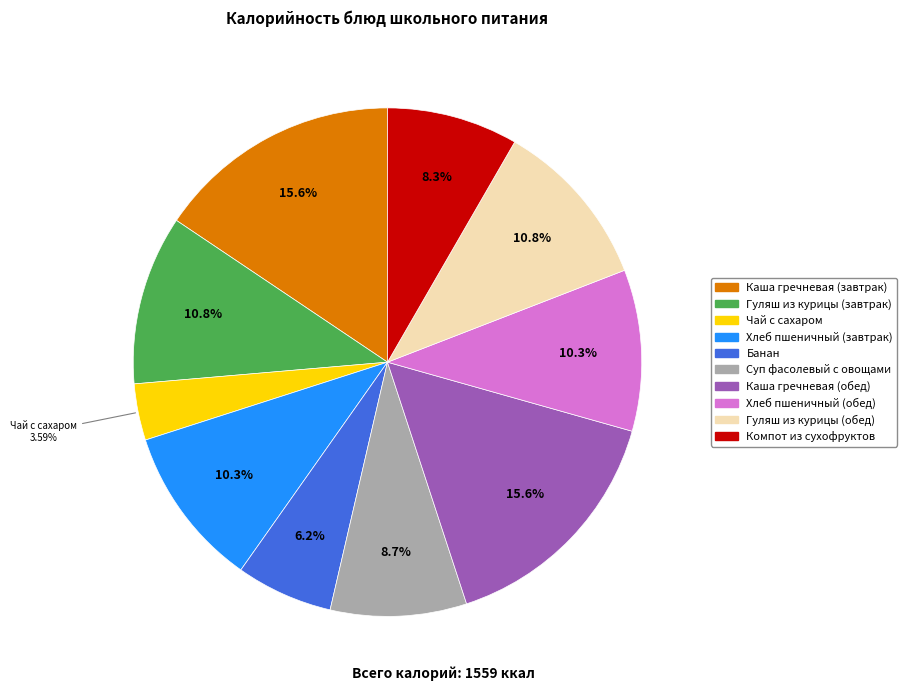

The Чай с сахаром slice represents 4% of the pie. True or false?

True